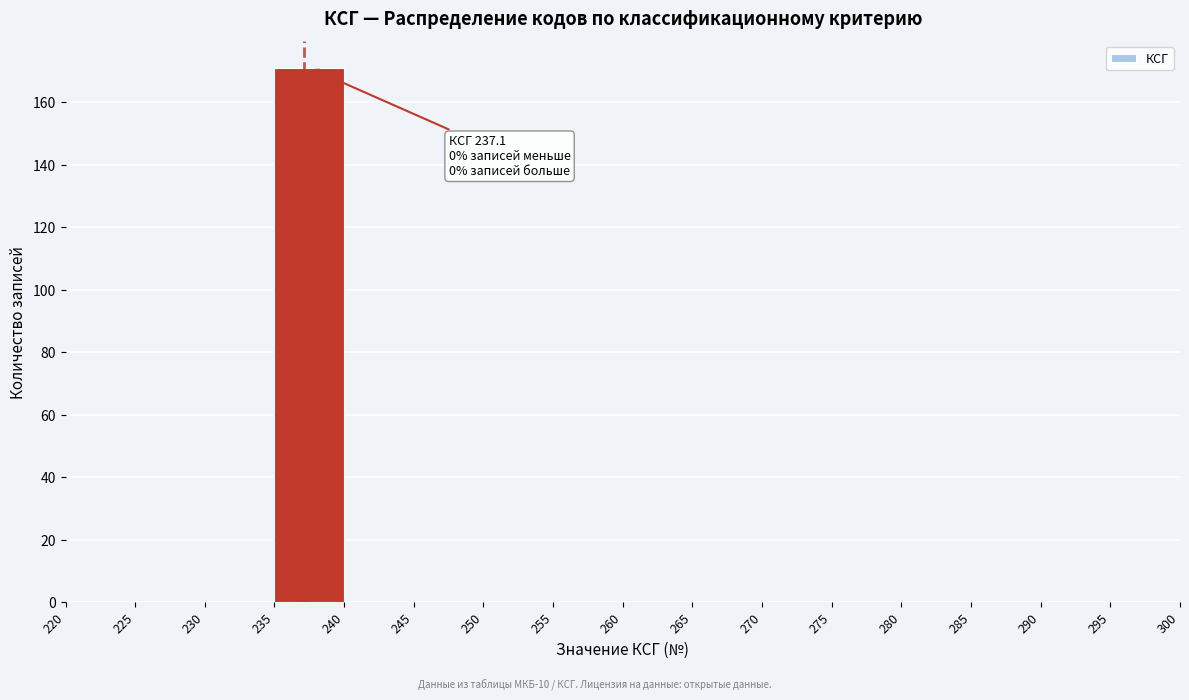

Which range on the x-axis has the tallest bar?

235 to 240